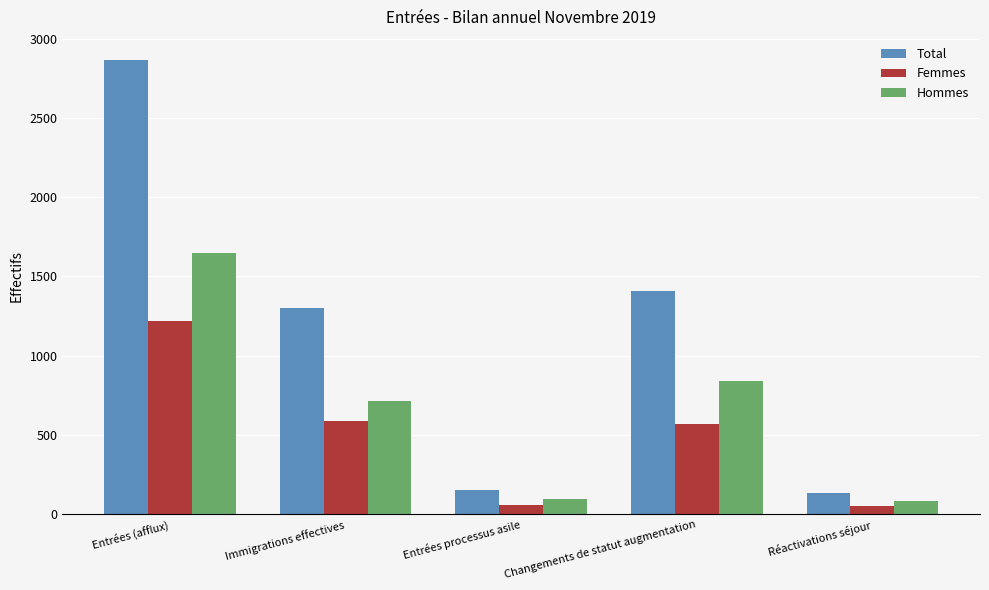

Rank the series by their maximum value, from highest to lowest.

Total, Hommes, Femmes